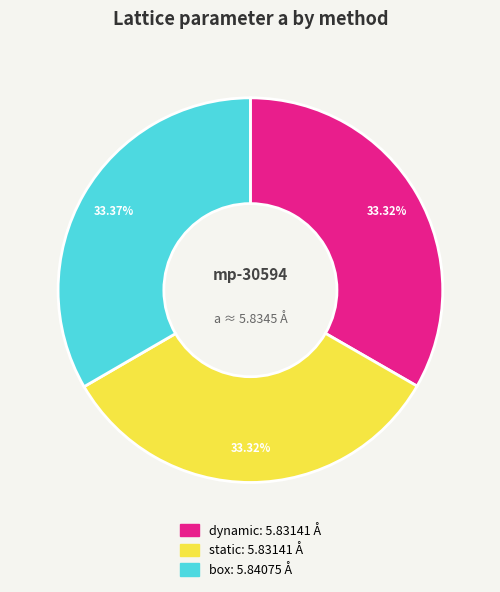

Does dynamic represent more than half of the total?

No